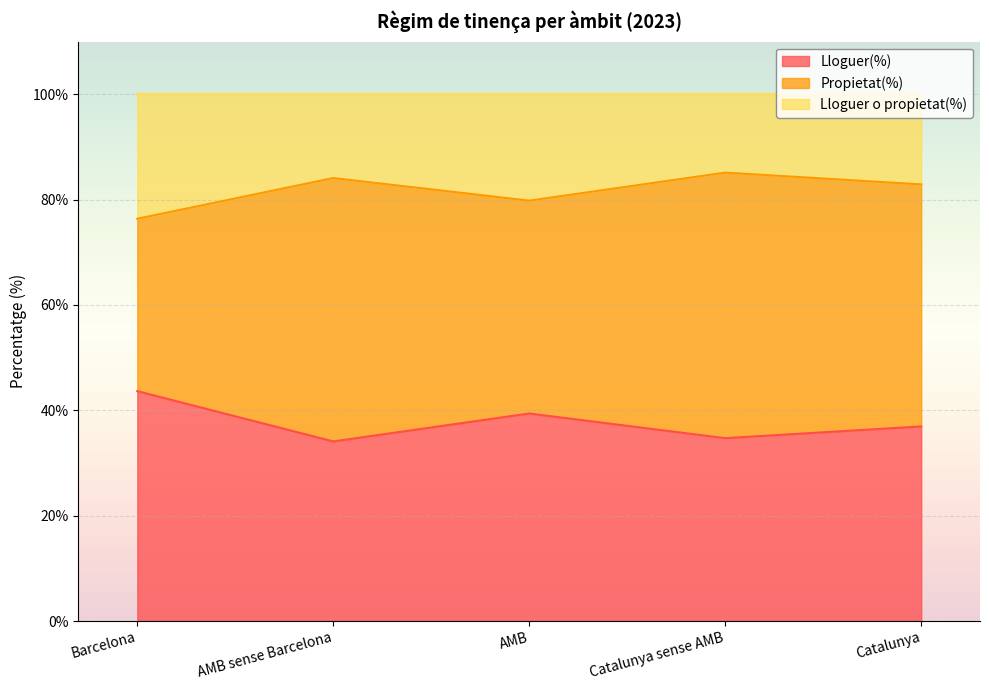

At which category does Propietat(%) reach its first local peak?

AMB sense Barcelona